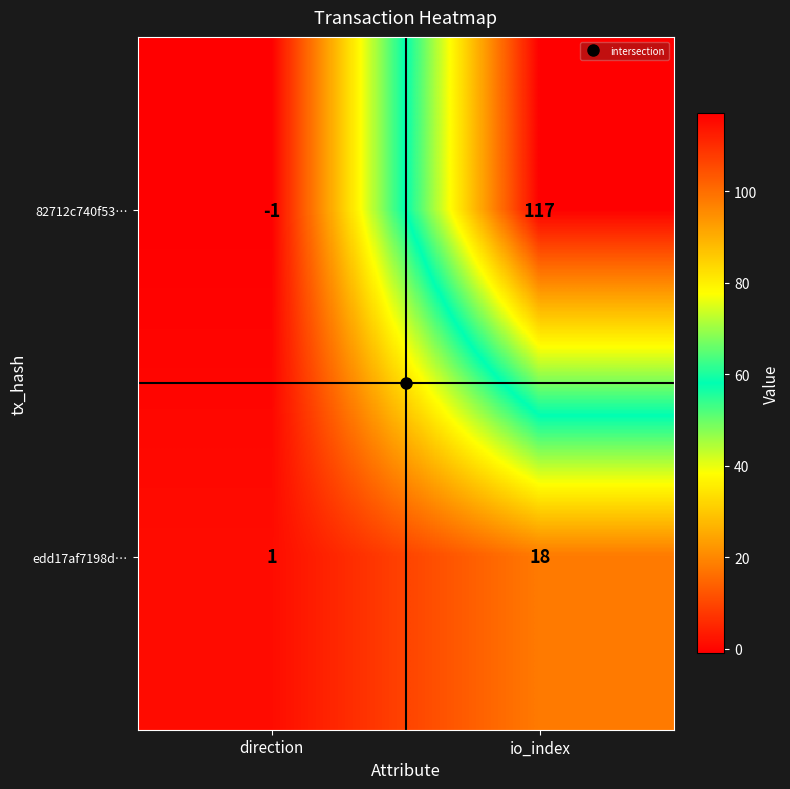

What is the difference between the highest and lowest values at io_index?

99